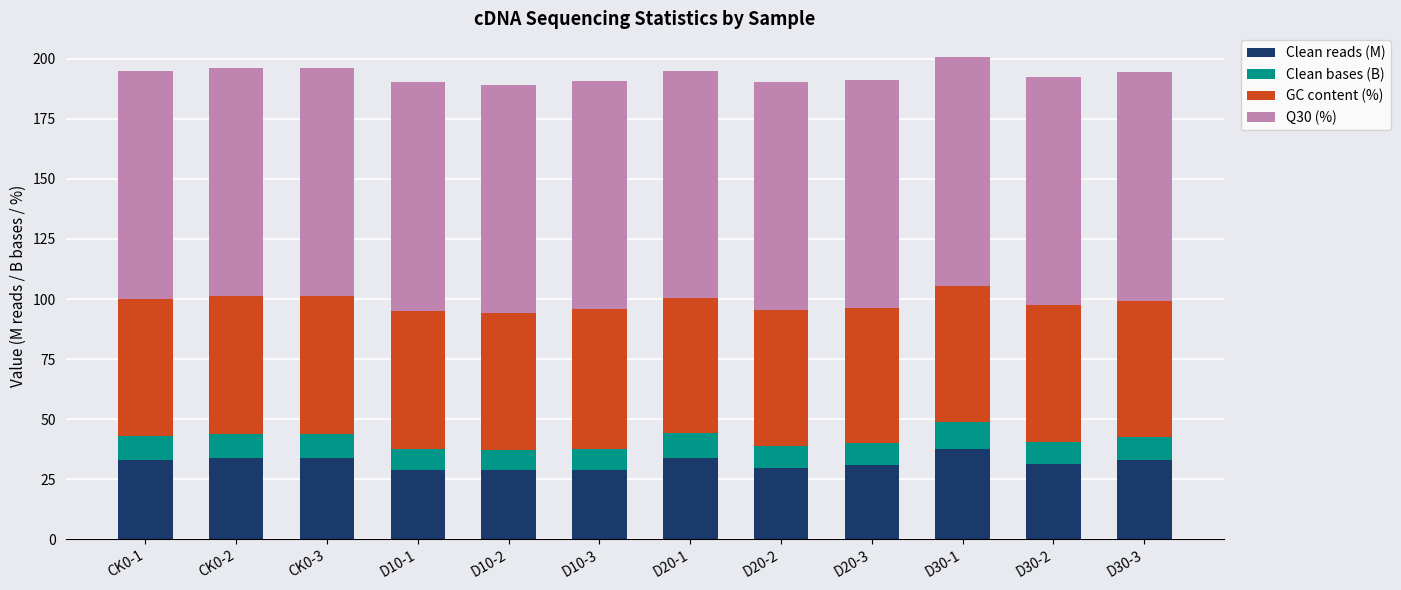

What is the minimum value for Clean reads (M)?

28.7